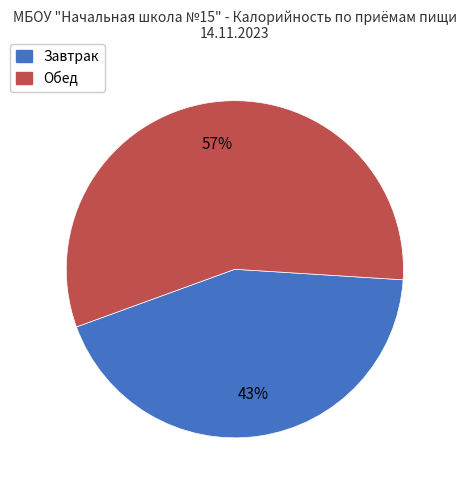

To the nearest percent, what is the average slice percentage?

50%